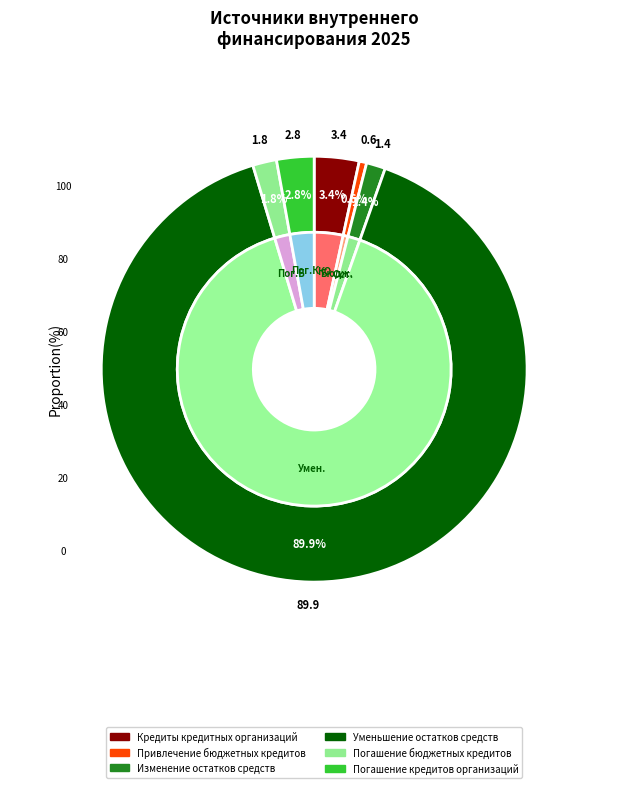

To the nearest percent, what portion does Погашение кредитов организаций represent?

3%